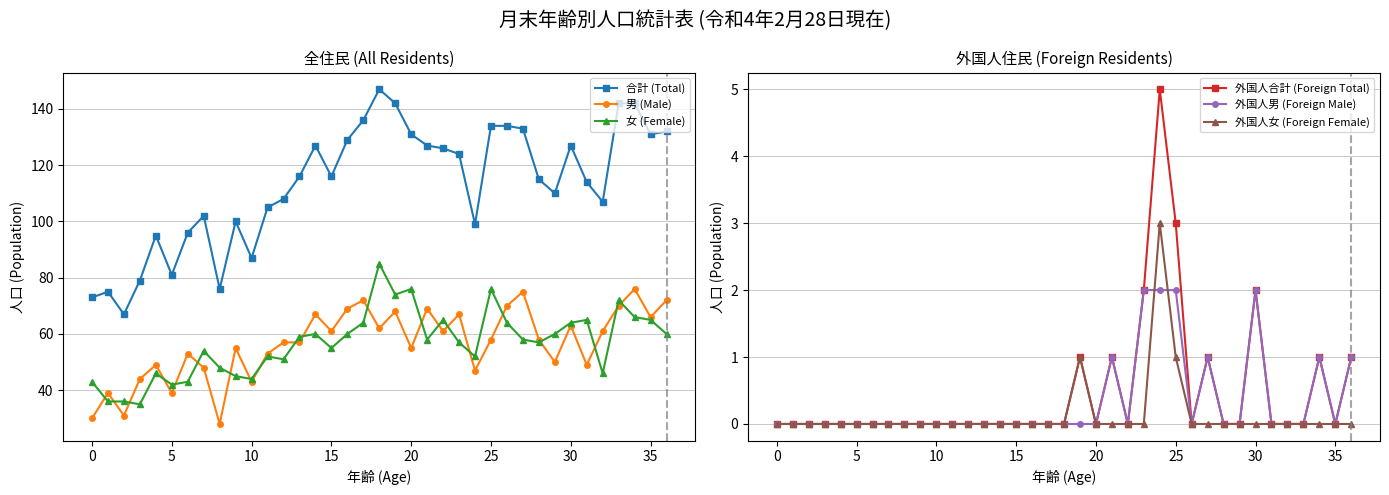

True or false: 外国人男 (Foreign Male) and 外国人女 (Foreign Female) cross at least once.

True